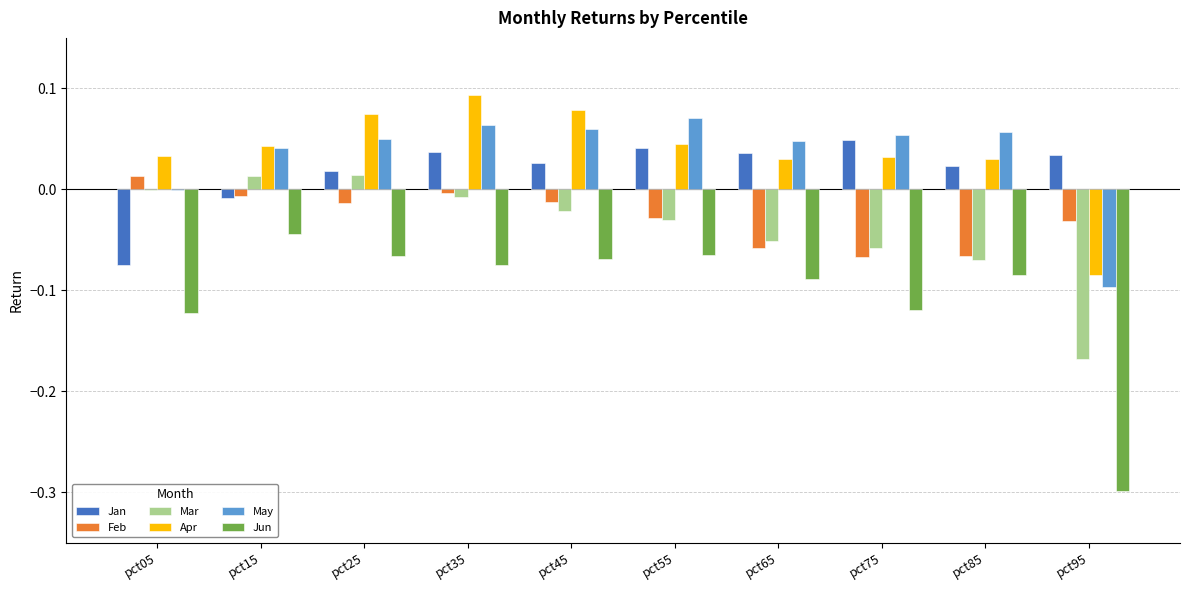

Which series changed the most between pct25 and pct65?

Mar